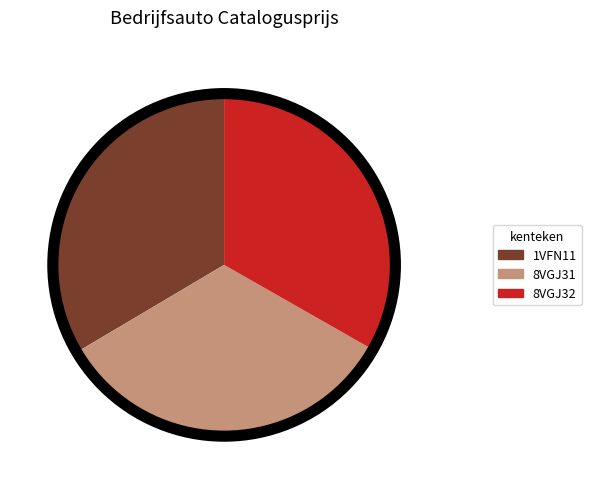

Is the sum of 8VGJ31 and 8VGJ32 greater than half?

Yes